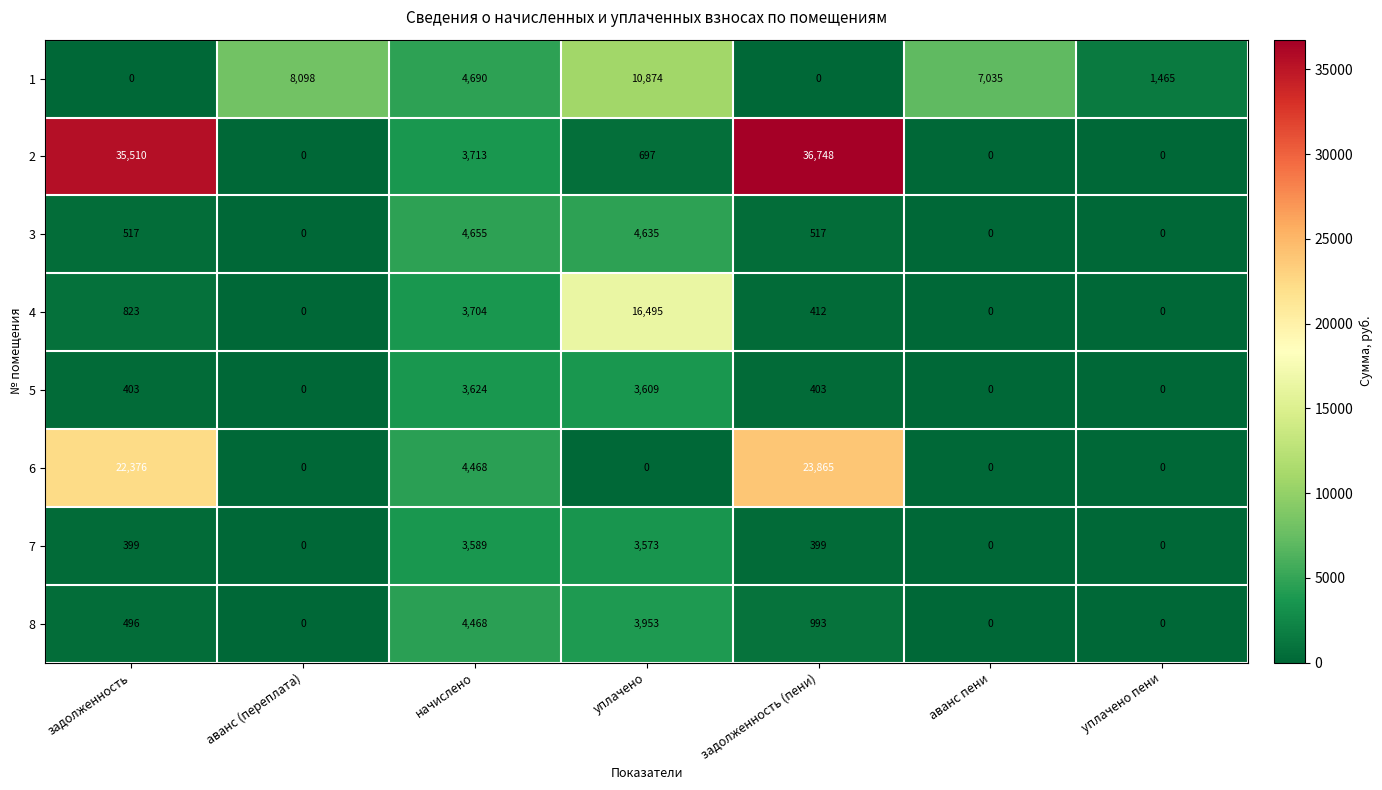

Where does the 2 series first go above 697?

задолженность